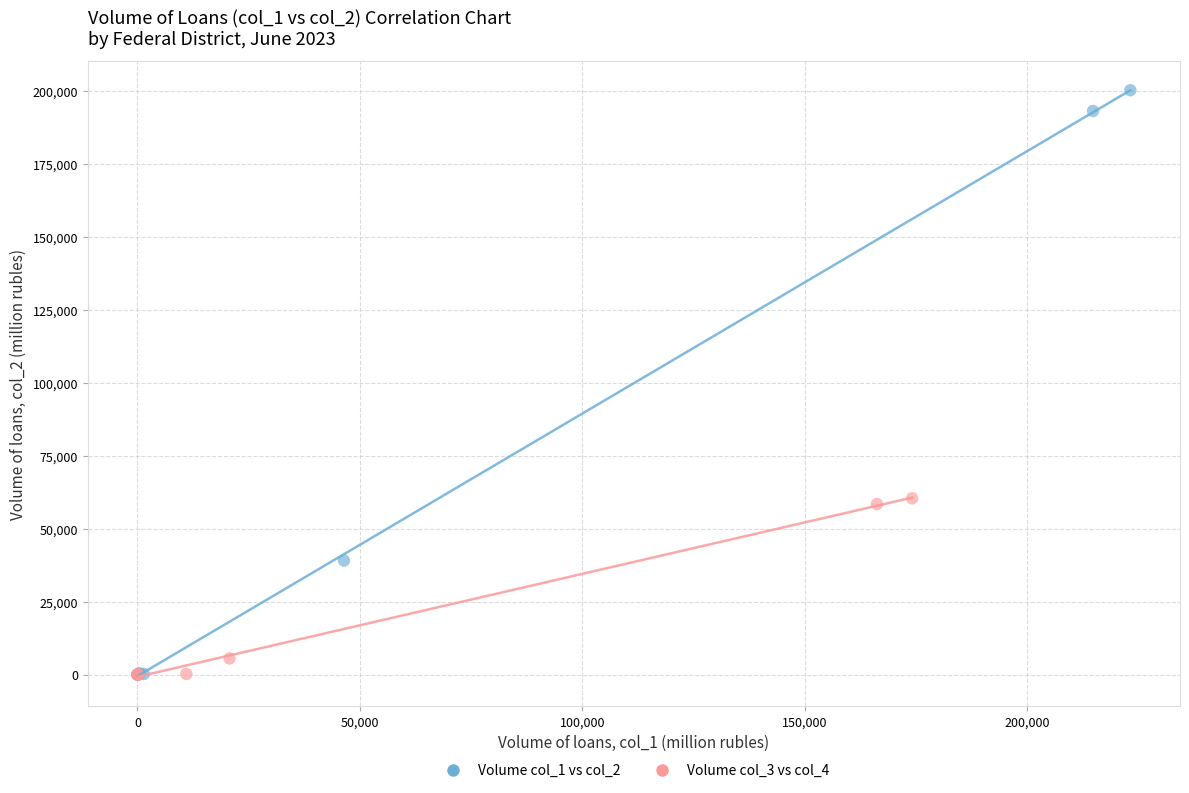

Which series has the largest Y range (max minus min)?

Volume col_1 vs col_2